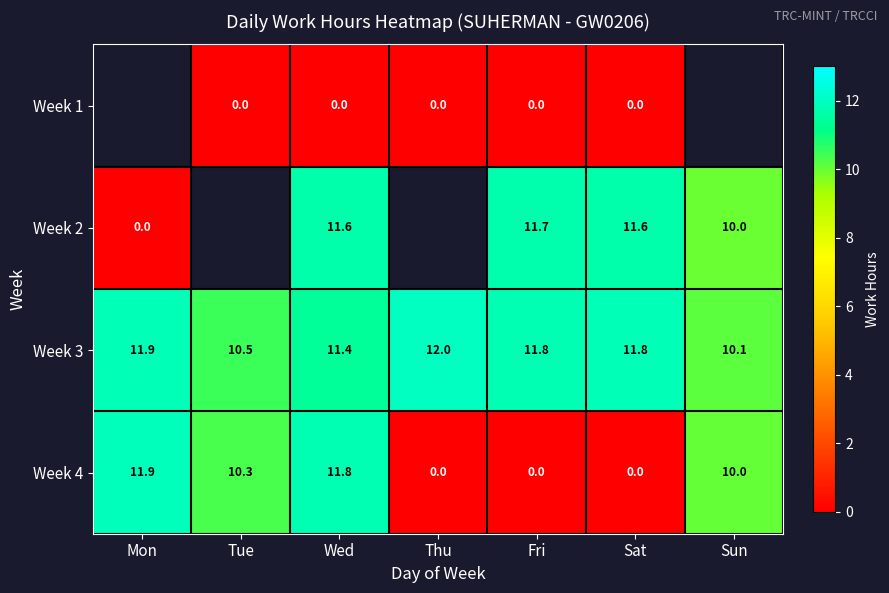

Is the value of Week 4 at Tue greater than the value of Week 2 at Sat?

No